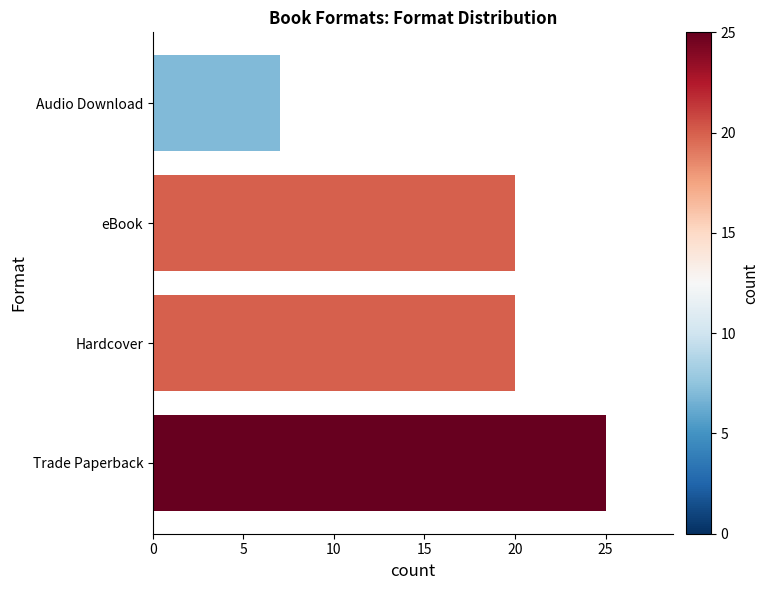

What is the change in value from Hardcover to Audio Download?

-13